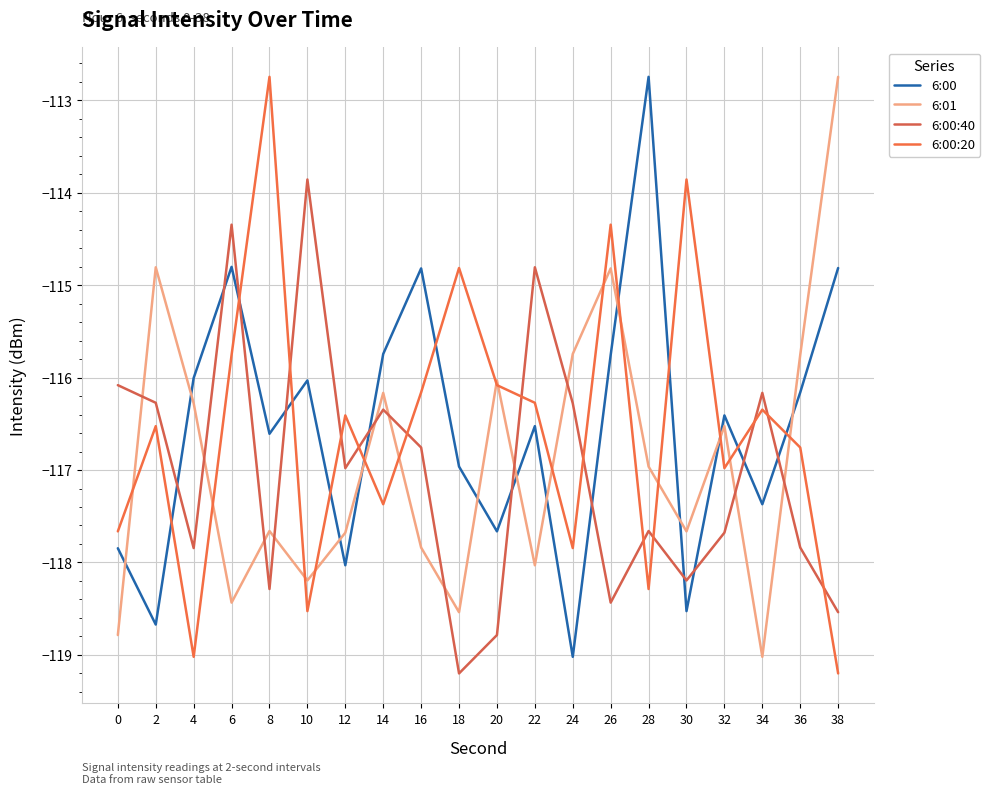

How many interior local peaks does the 6:00 series have?

6